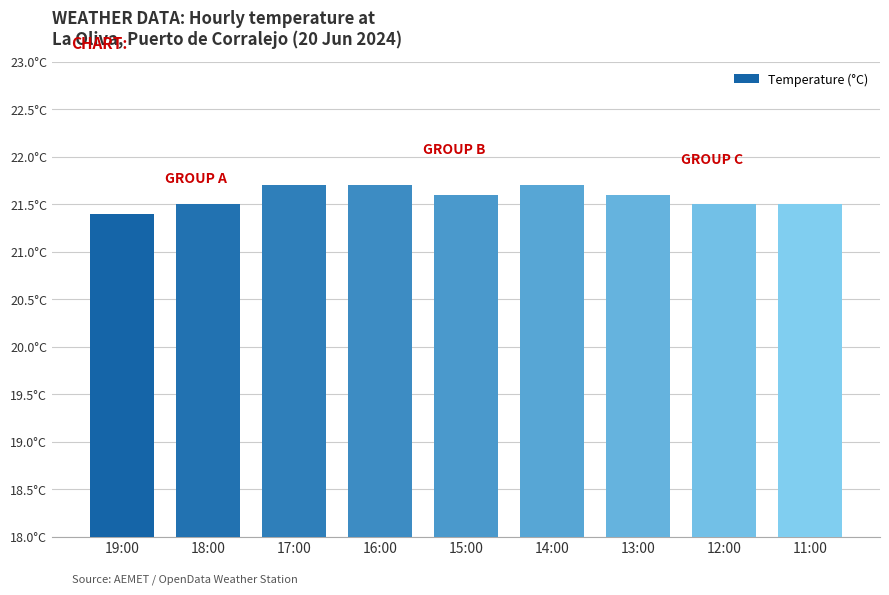

What is the label of the 2nd bar from the left?

18:00